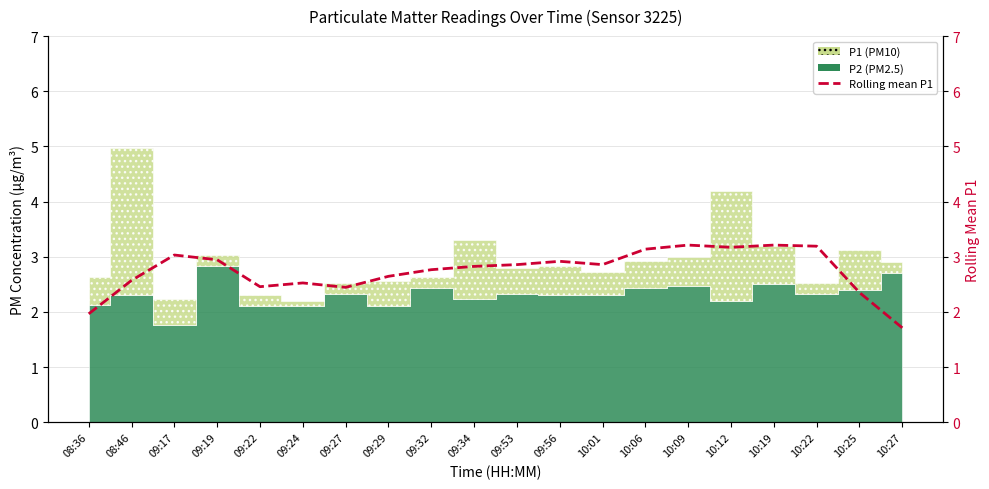

How many lines are shown in the chart?

1